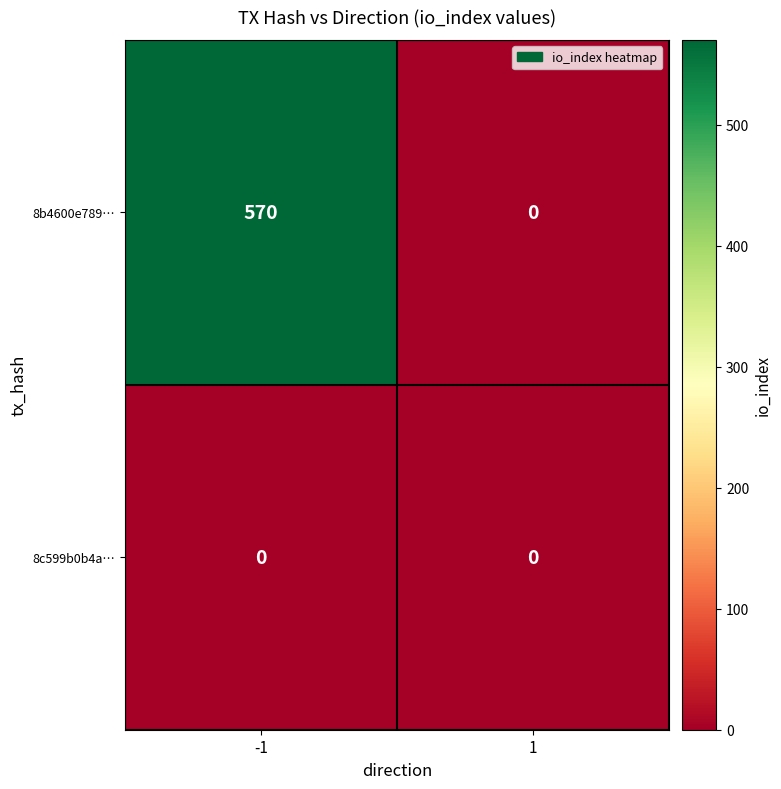

Count the number of categories in the chart.

2